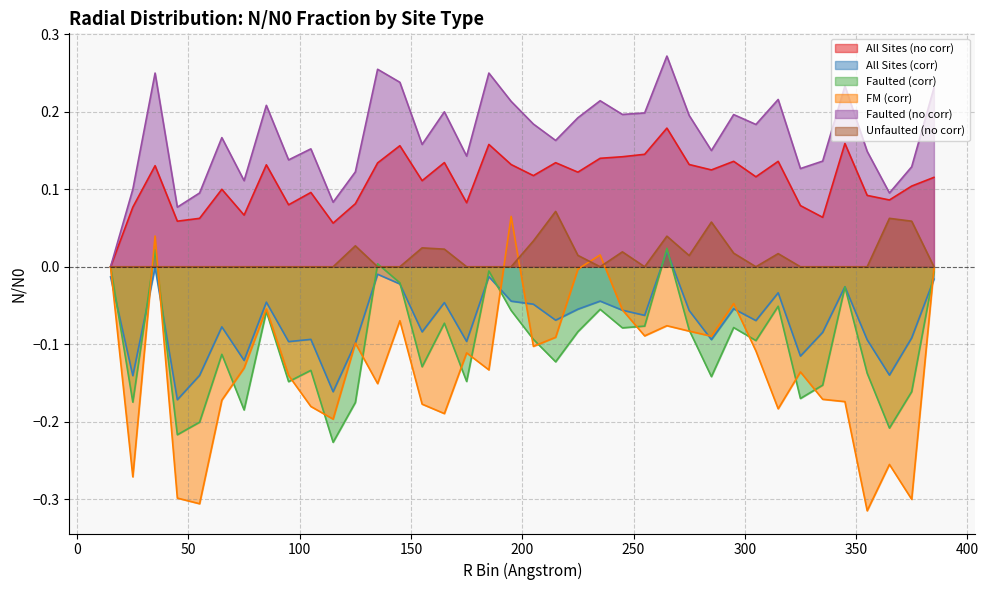

Is it true that Faulted (no corr) equals 0.2 at 165?

True